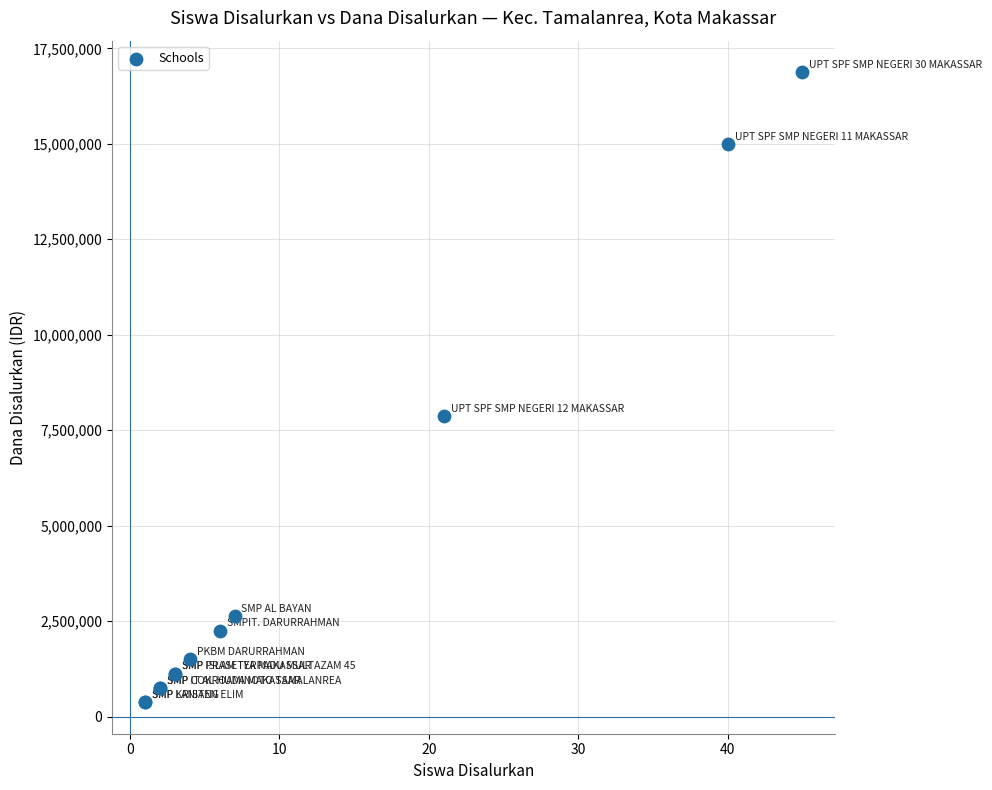

What Y value in the scatter plot is closest to 8625000?

7875000